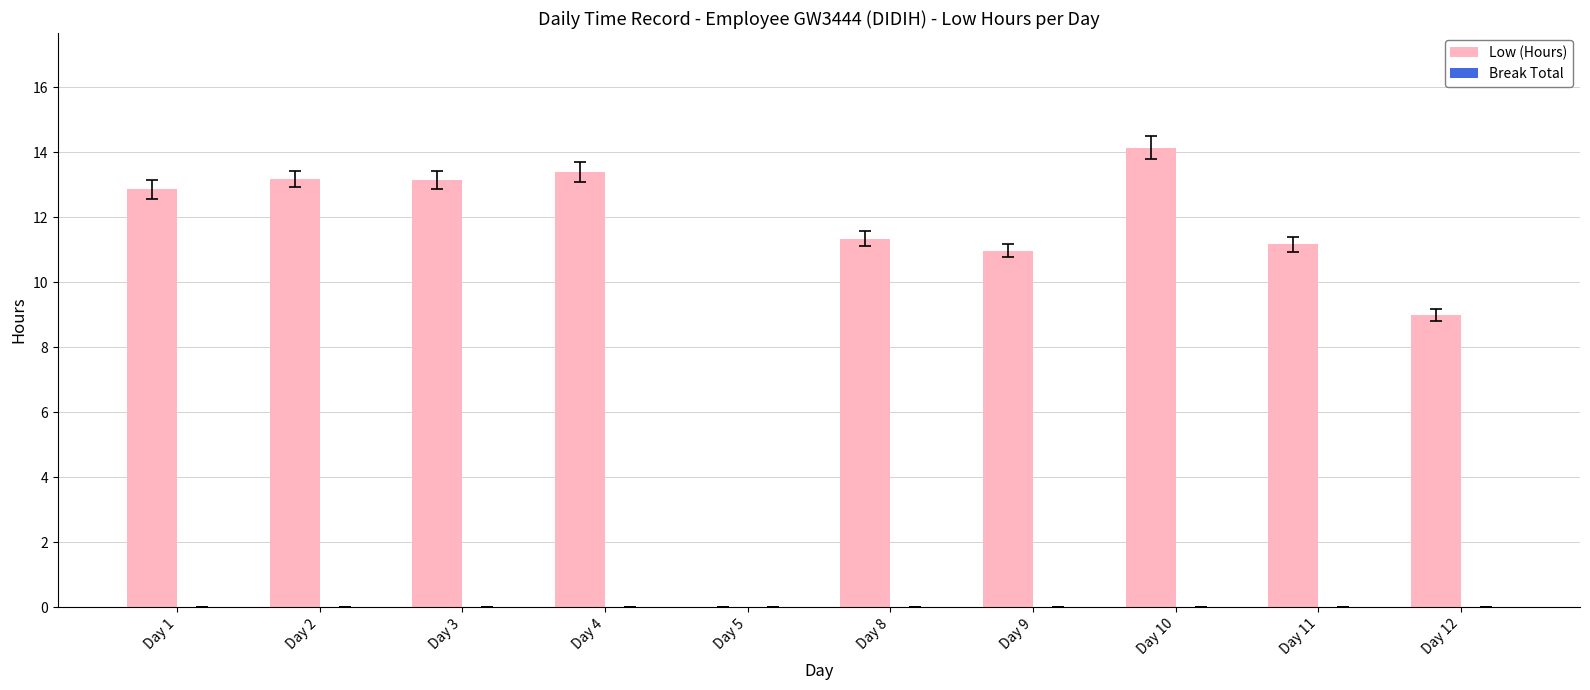

At which label does the data first exceed 12?

Day 1